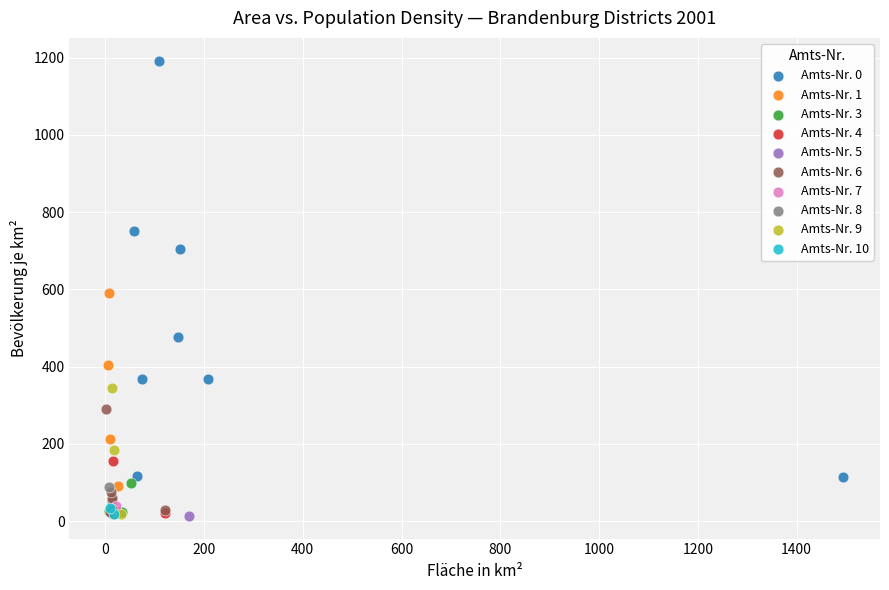

What are all the series names shown in the legend?

Amts-Nr. 0, Amts-Nr. 1, Amts-Nr. 3, Amts-Nr. 4, Amts-Nr. 5, Amts-Nr. 6, Amts-Nr. 7, Amts-Nr. 8, Amts-Nr. 9, Amts-Nr. 10